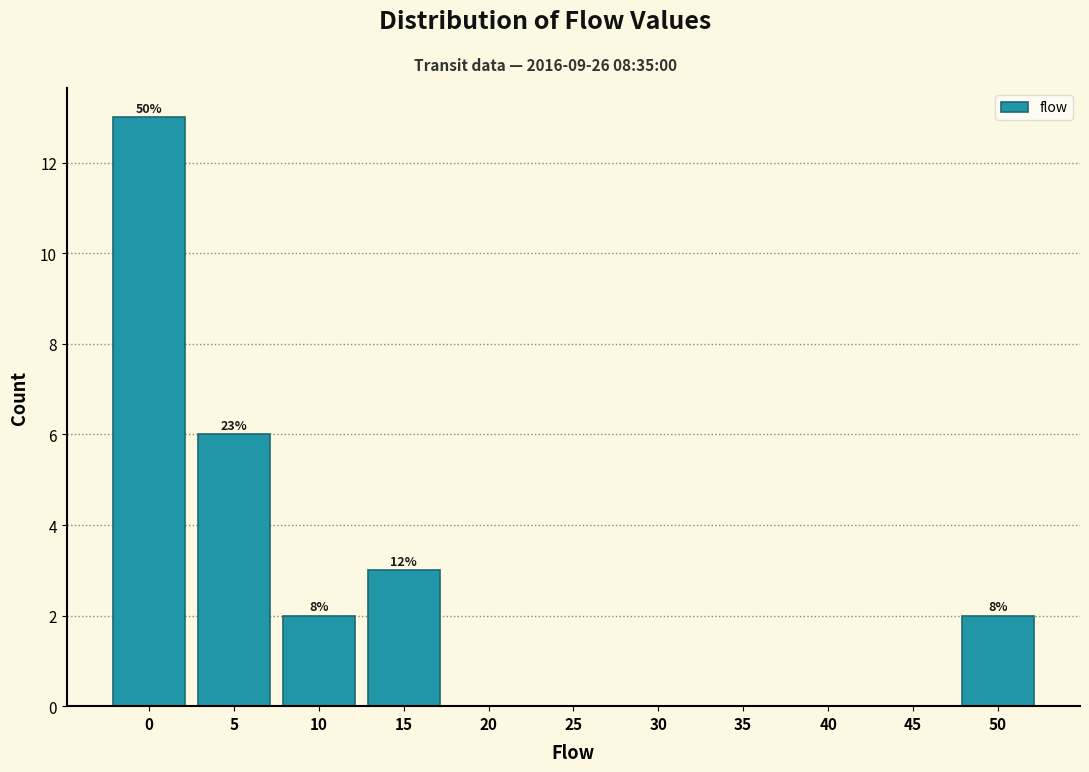

Reading left to right, extract all data points from this chart.

0=13	5=6	10=2	15=3	20=0	25=0	30=0	35=0	40=0	45=0	50=2